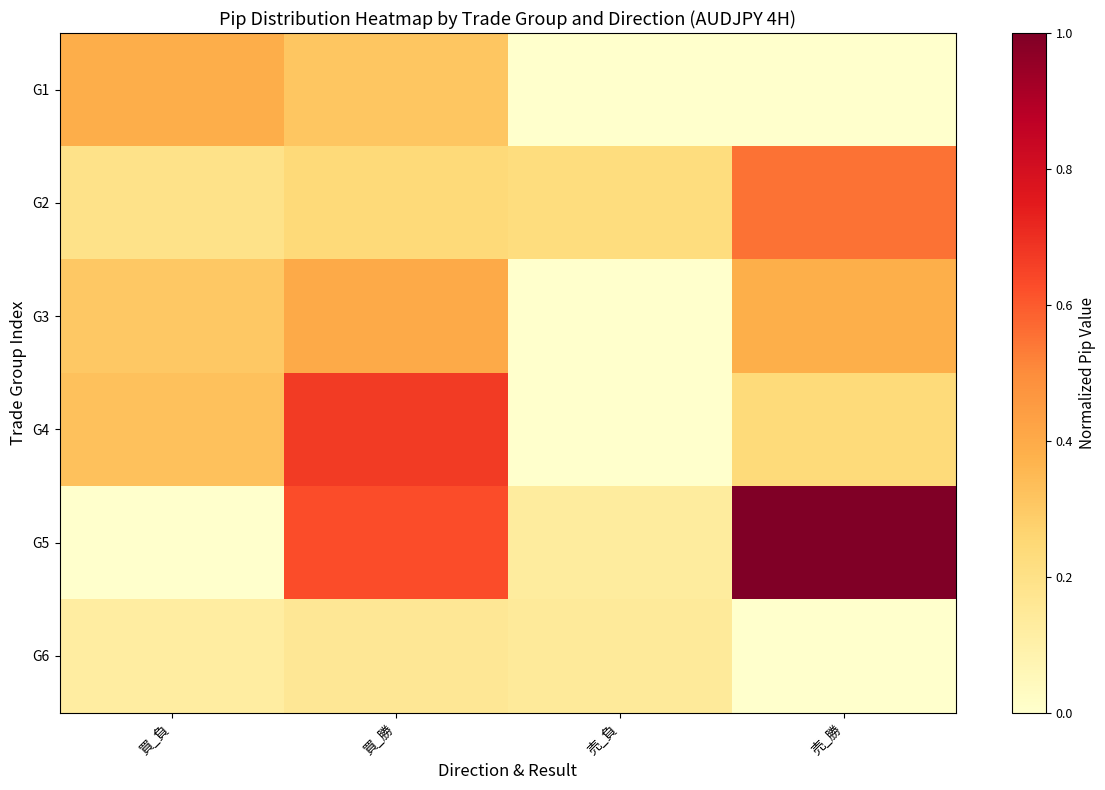

Which series has the largest total across all categories?

G5